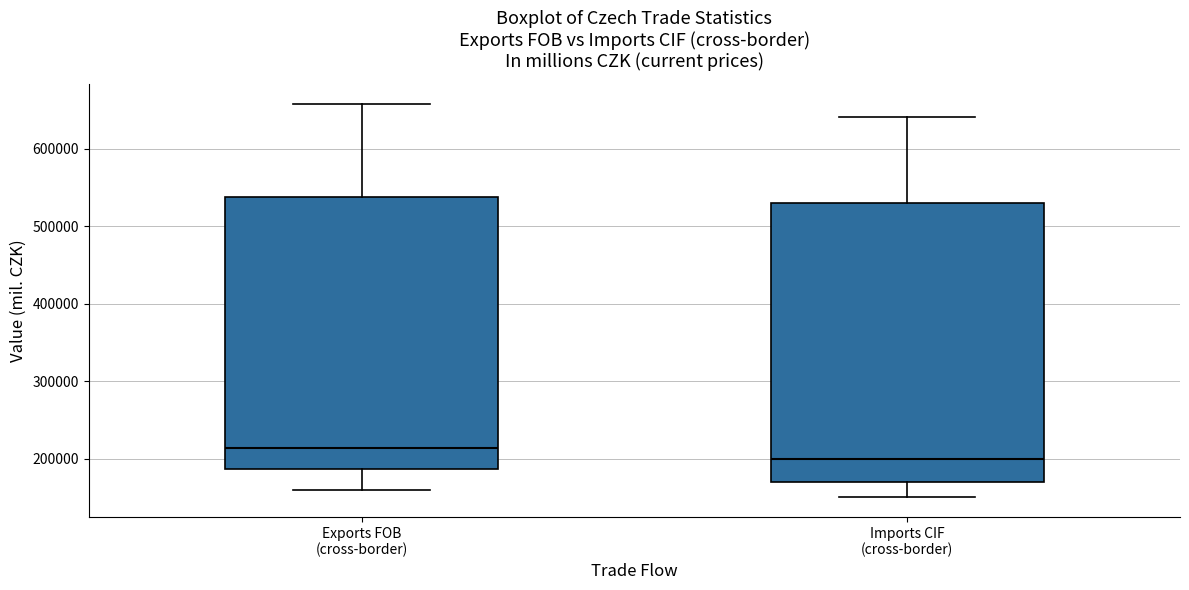

Where does the median line of the box for Exports FOB (cross-border) sit on the y-axis? The values are not printed on the chart, so give them approximately, as read against the axis.

210000